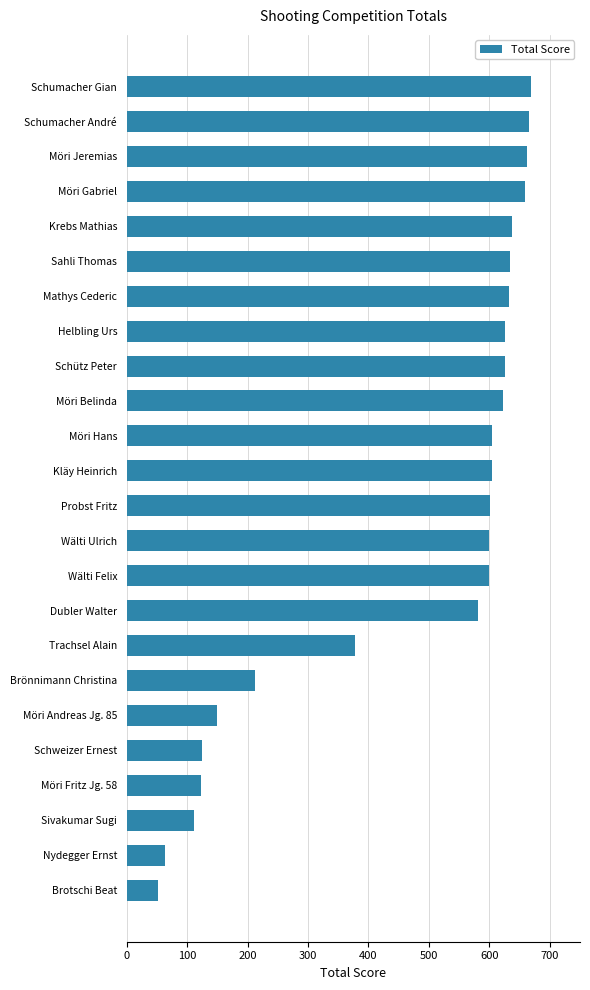

Count the number of categories in the chart.

24